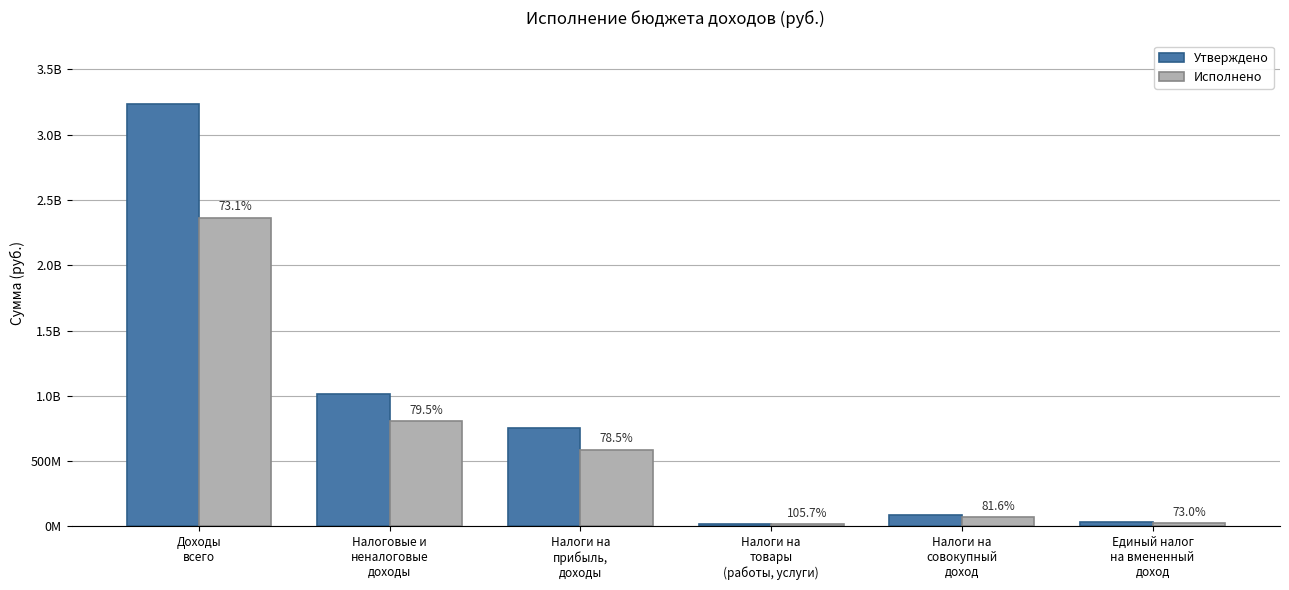

What are all the series names shown in the legend?

Утверждено, Исполнено